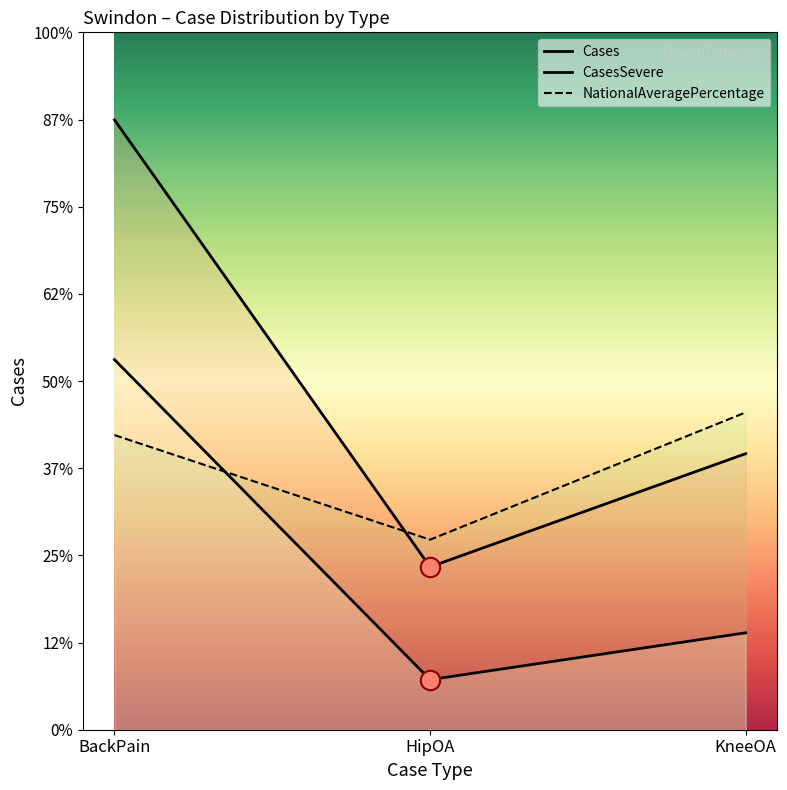

Rank the series by their average value, from highest to lowest.

Cases, NationalAveragePercentage, CasesSevere